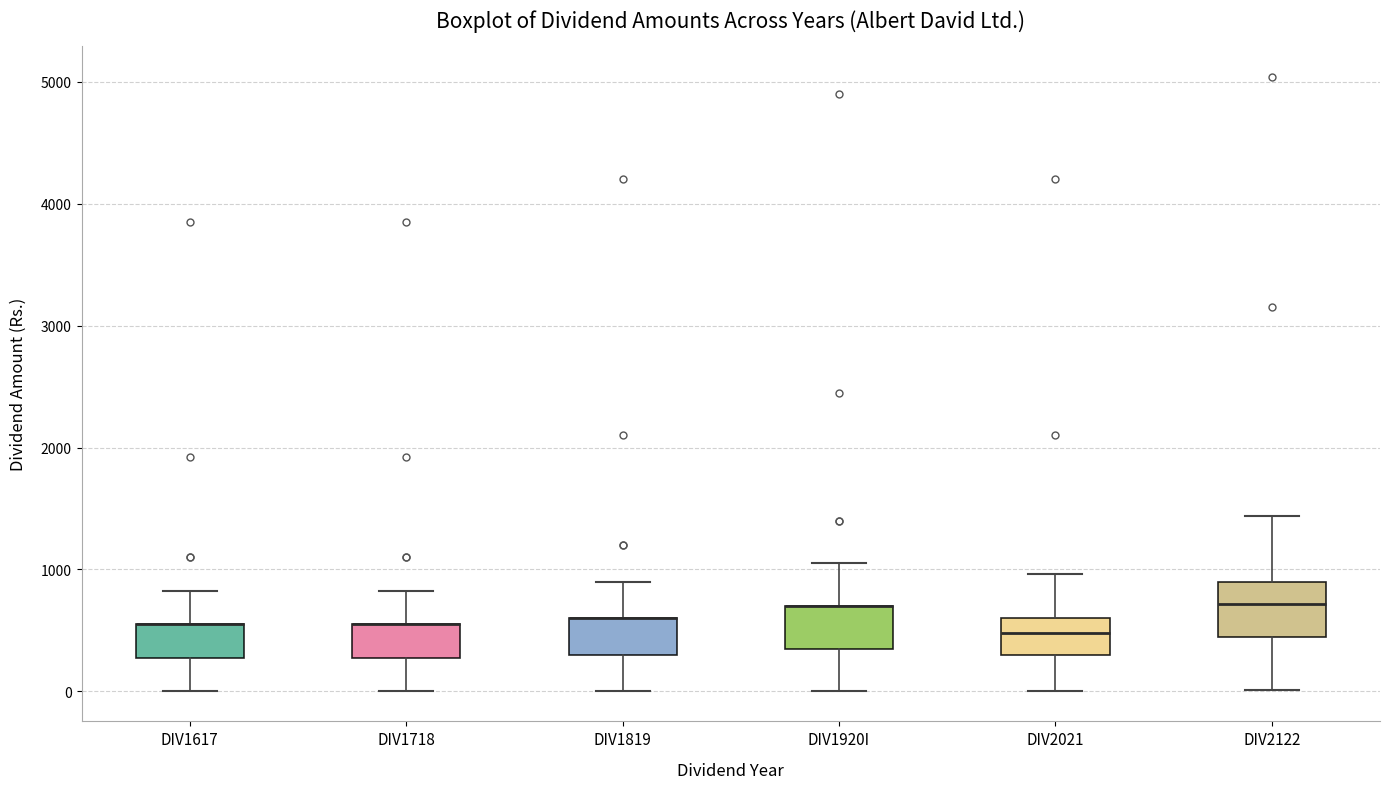

Where is the lower edge of the box for DIV2021 on the y-axis? The values are not printed on the chart, so give them approximately, as read against the axis.

300